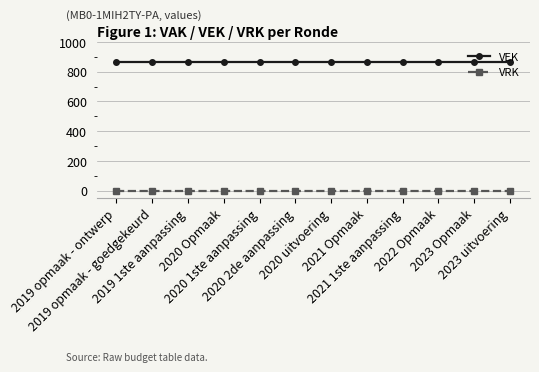

How many lines are shown in the chart?

2